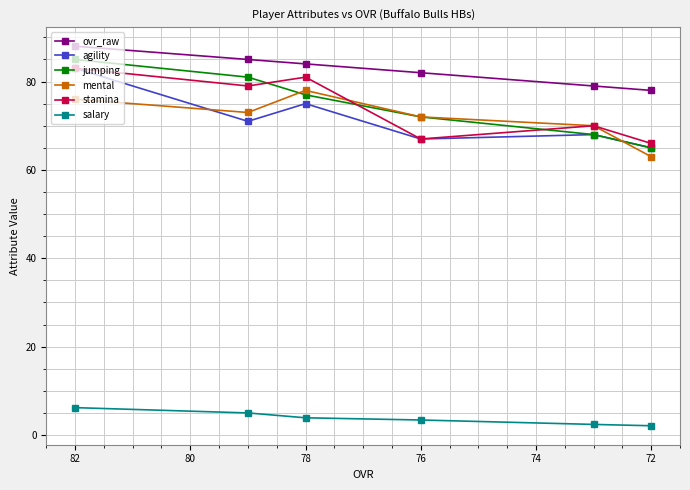

How many series are shown in this chart?

6